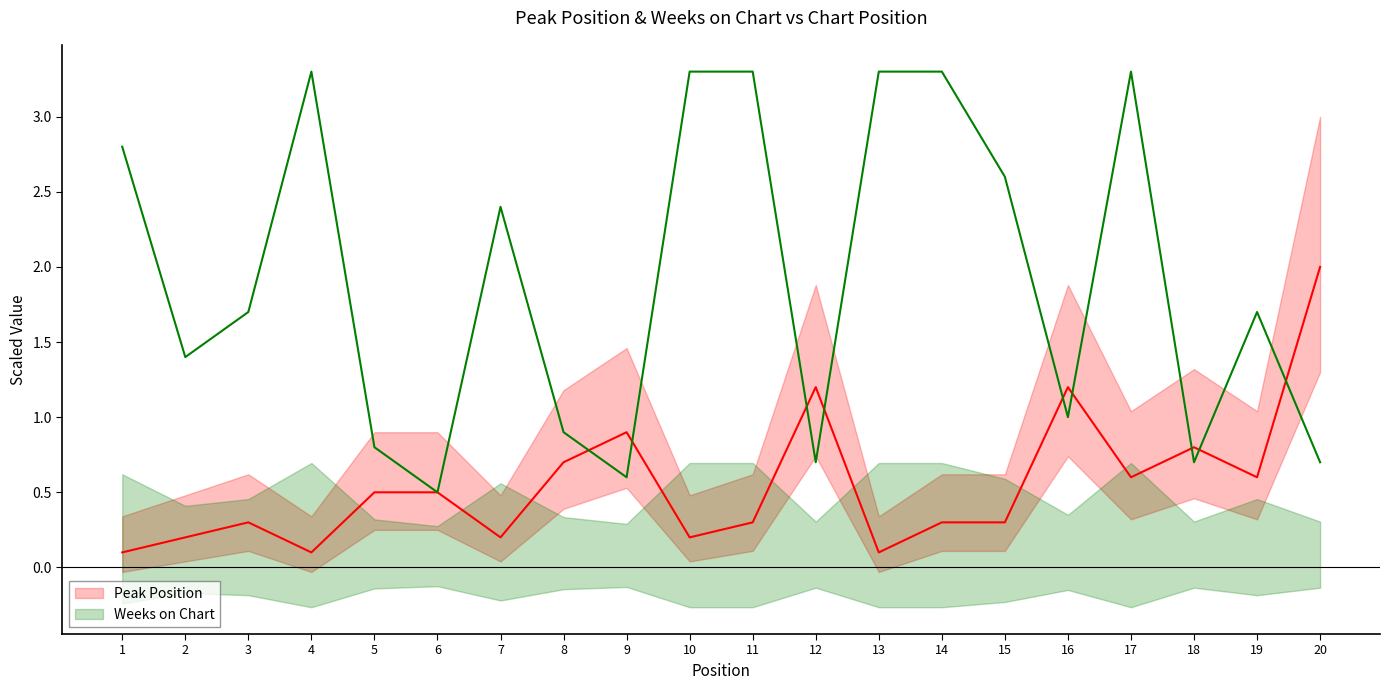

At which category does the chart reach its peak across all series?

4